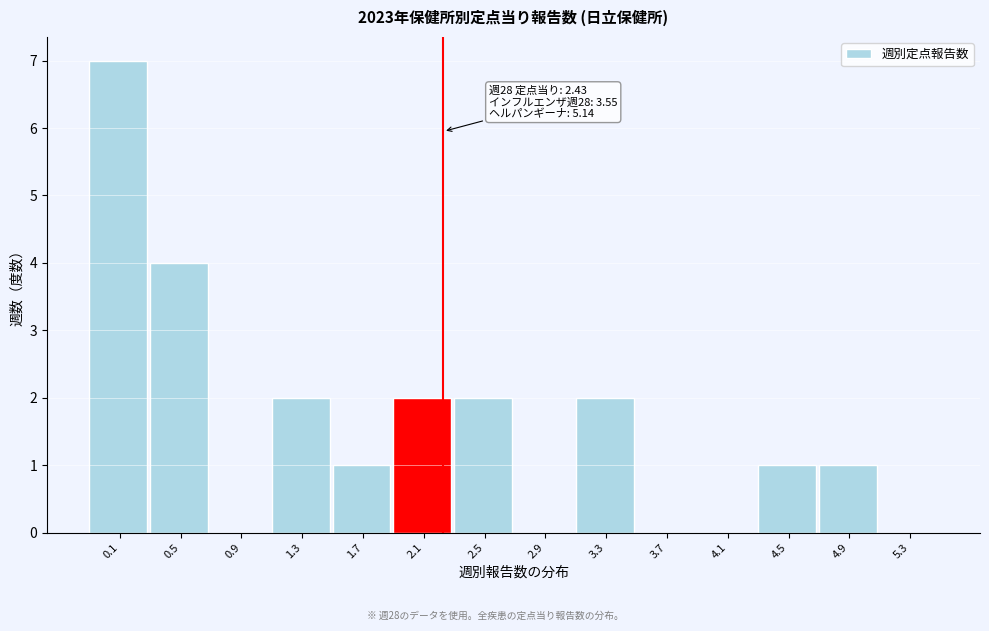

Reading left to right, list all the values displayed in this chart.

0.1=7	0.5=4	0.9=0	1.3=2	1.7=1	2.1=2	2.5=2	2.9=0	3.3=2	3.7=0	4.1=0	4.5=1	4.9=1	5.3=0